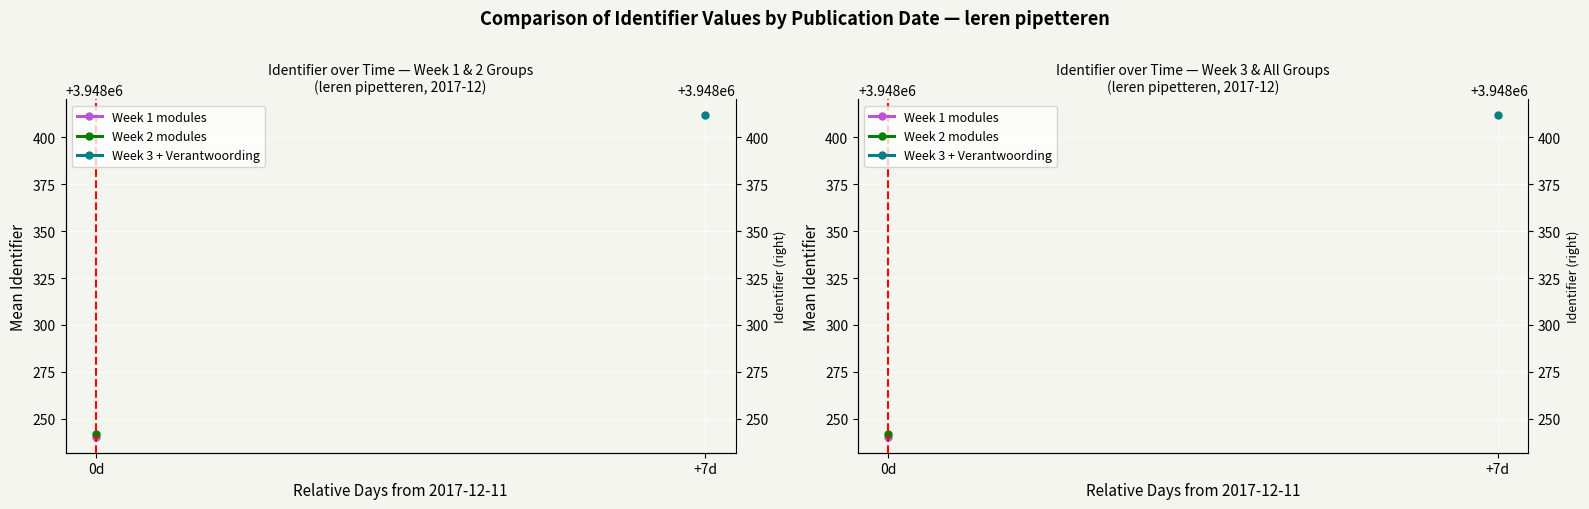

Count the number of data series in this chart.

3